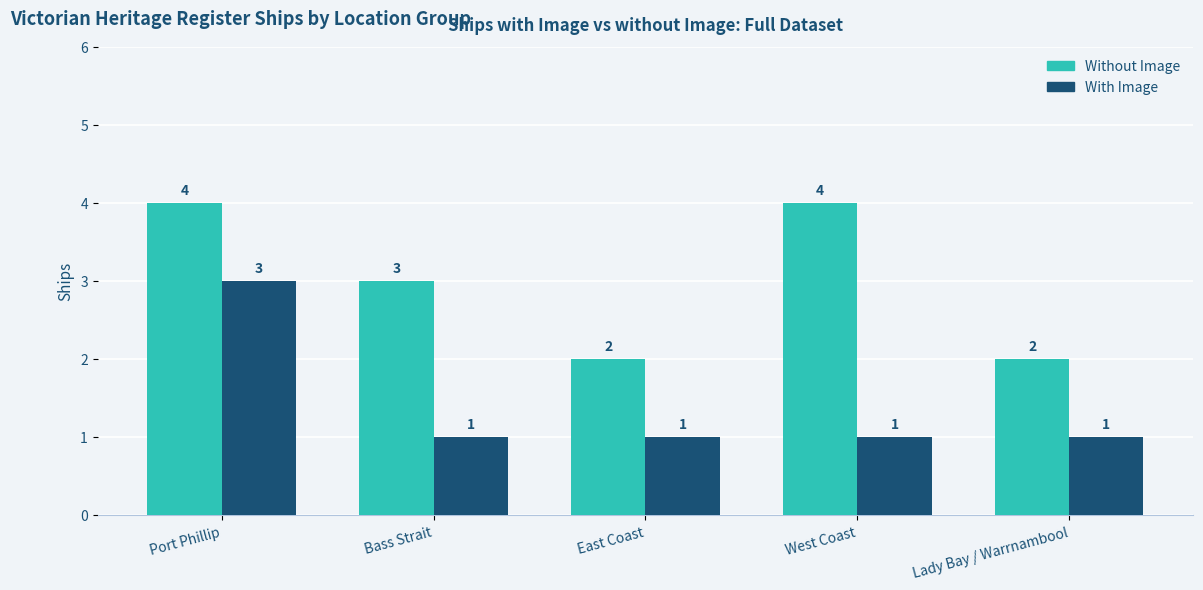

What is the difference between the maximum and minimum values in the Without Image series?

2